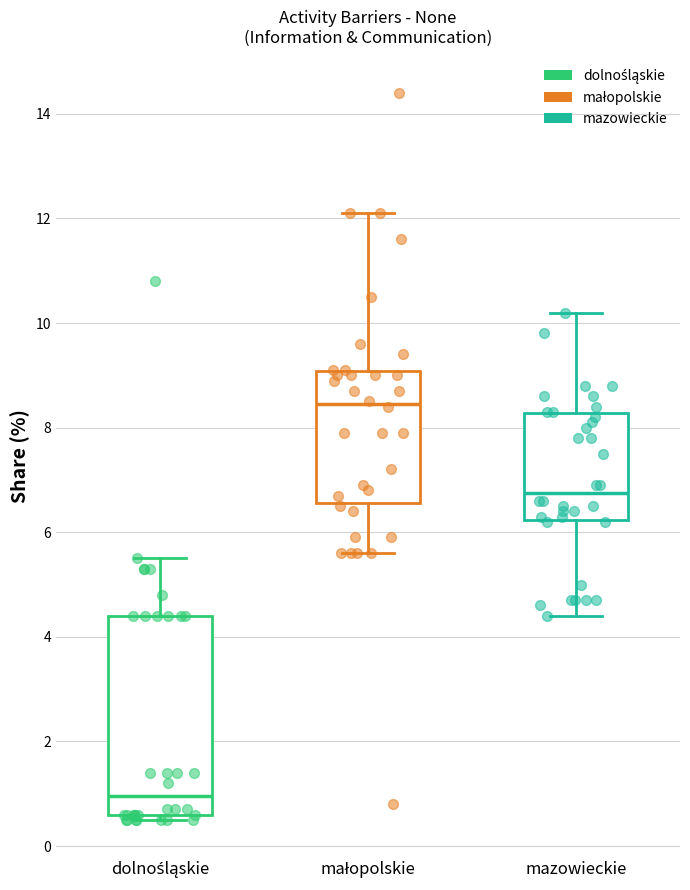

Reading left to right, read every box against the y-axis: the position of its median line, the range the box covers, and the ends of its whiskers. The values are not printed on the chart, so give them approximately, as read against the axis.

dolnośląskie: median 1.0, box 0.6 to 4.4, whiskers 0.6 (just below the box's lower edge) to 5.6
małopolskie: median 8.4, box 6.6 to 9.0, whiskers 5.6 to 12.2
mazowieckie: median 6.8, box 6.2 to 8.2, whiskers 4.4 to 10.2